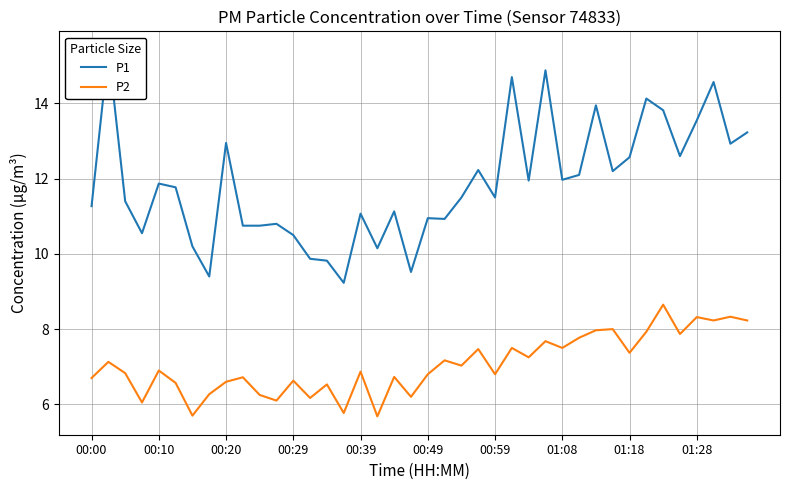

True or false: P1 has more than 0 interior local peaks.

True